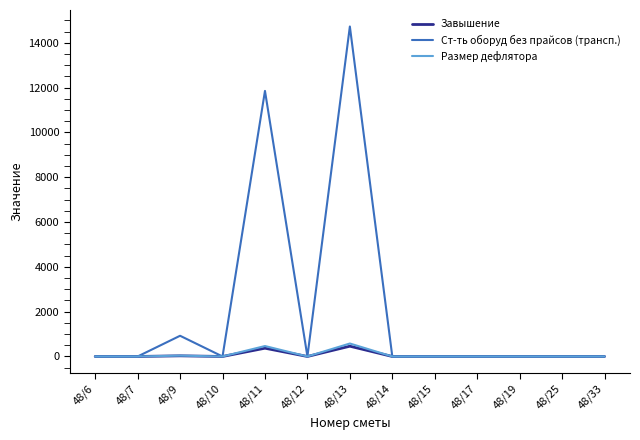

Which series has the largest total across all categories?

Ст-ть оборуд без прайсов (трансп.)